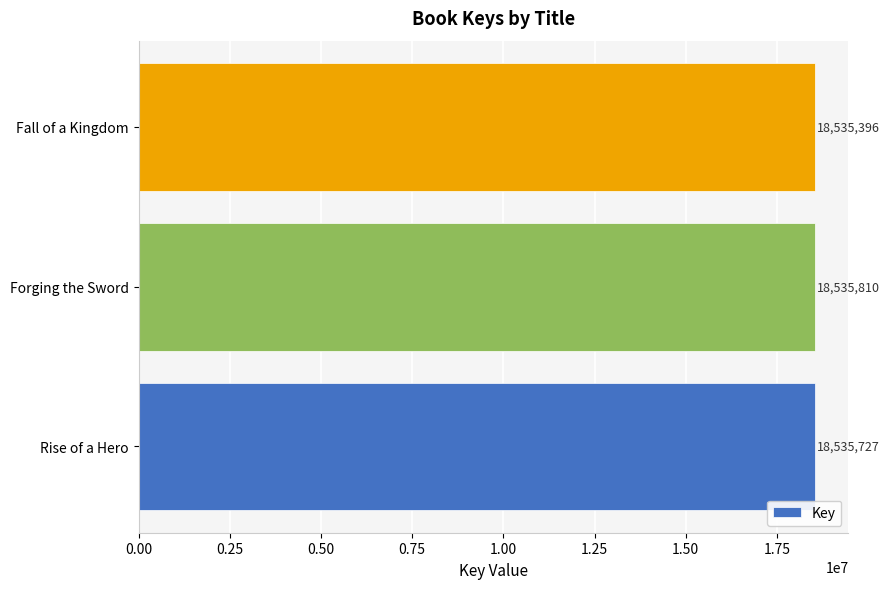

List the labels in order of value, smallest first.

Fall of a Kingdom, Rise of a Hero, Forging the Sword